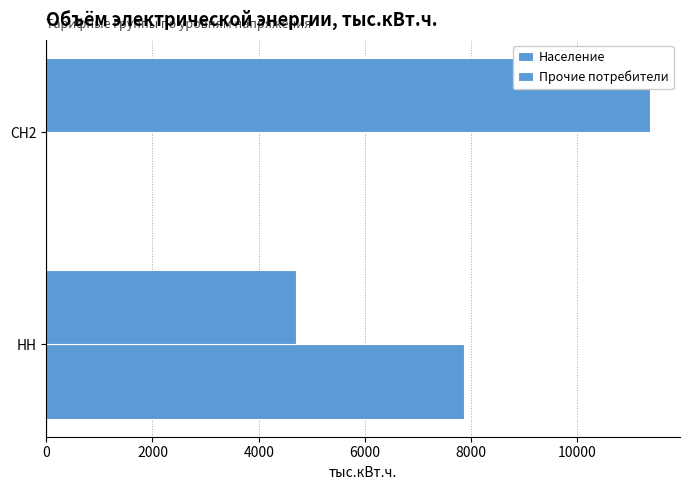

How many values in the Население series exceed 7873?

1